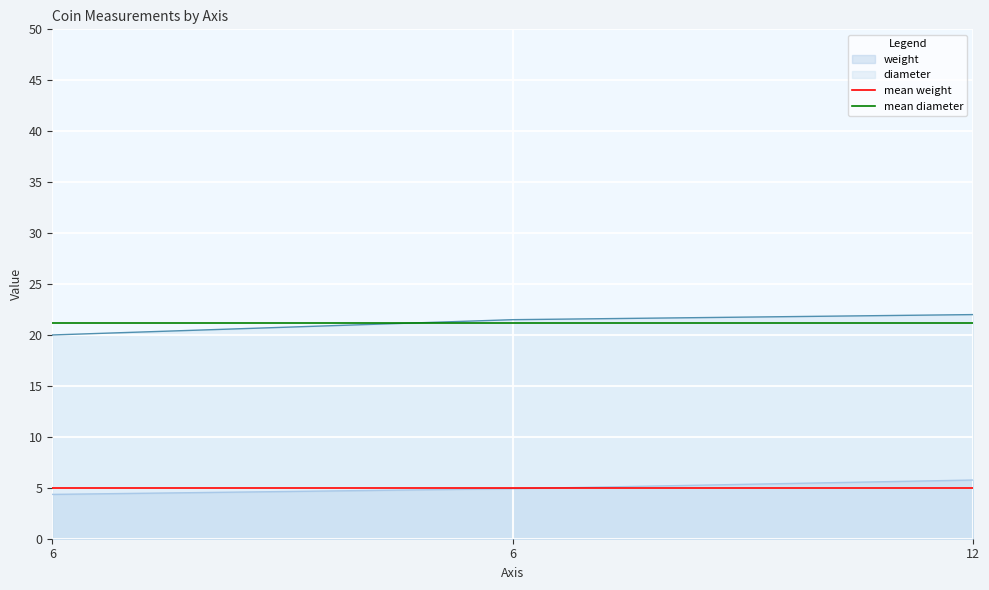

At which label does mean diameter reach its minimum?

6